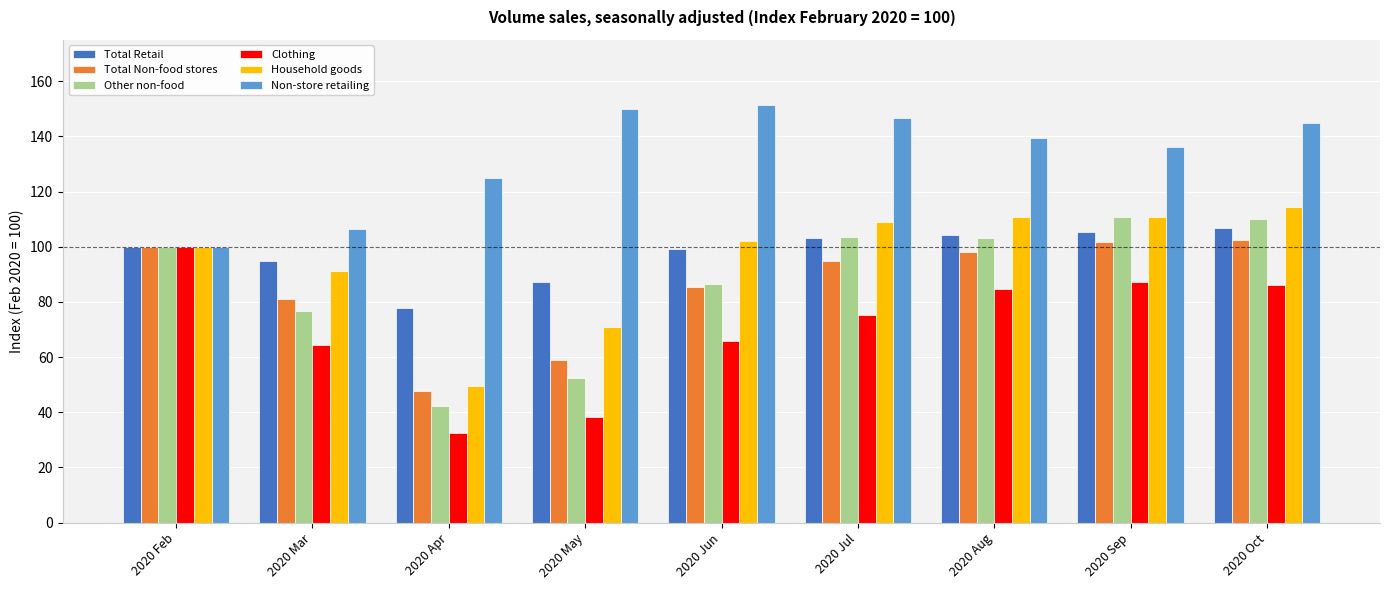

At which label does Other non-food reach its minimum?

2020 Apr